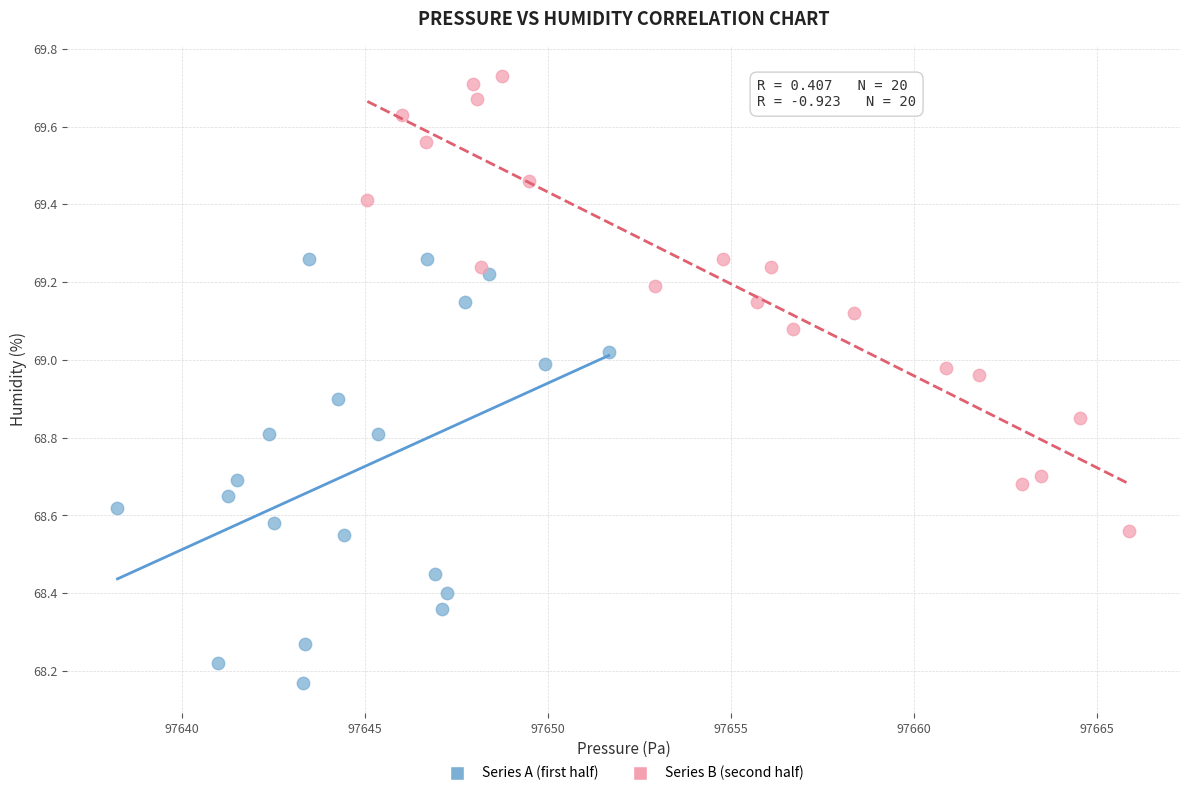

Which series reaches the maximum Y coordinate?

Series B (second half)